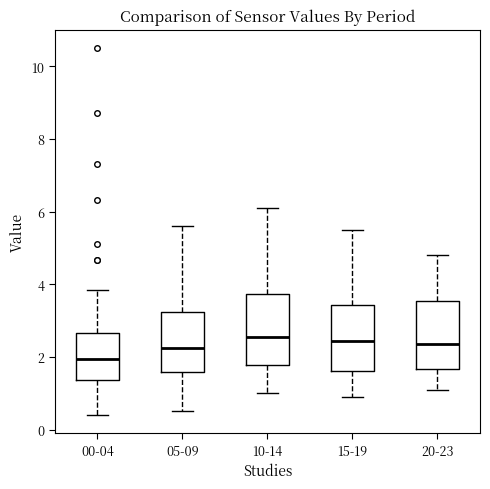

Where is the upper edge of the box for 20-23 on the y-axis? The values are not printed on the chart, so give them approximately, as read against the axis.

3.6